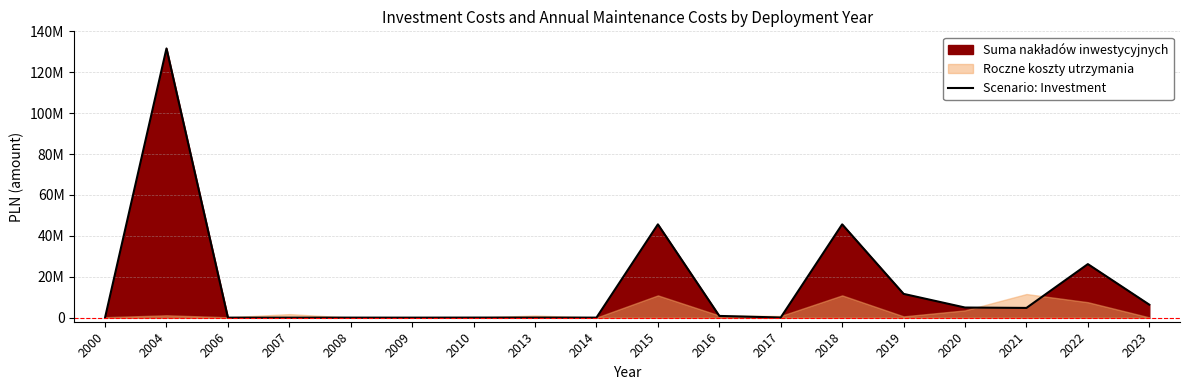

True or false: the data shows 835000.0 at 2016.

True